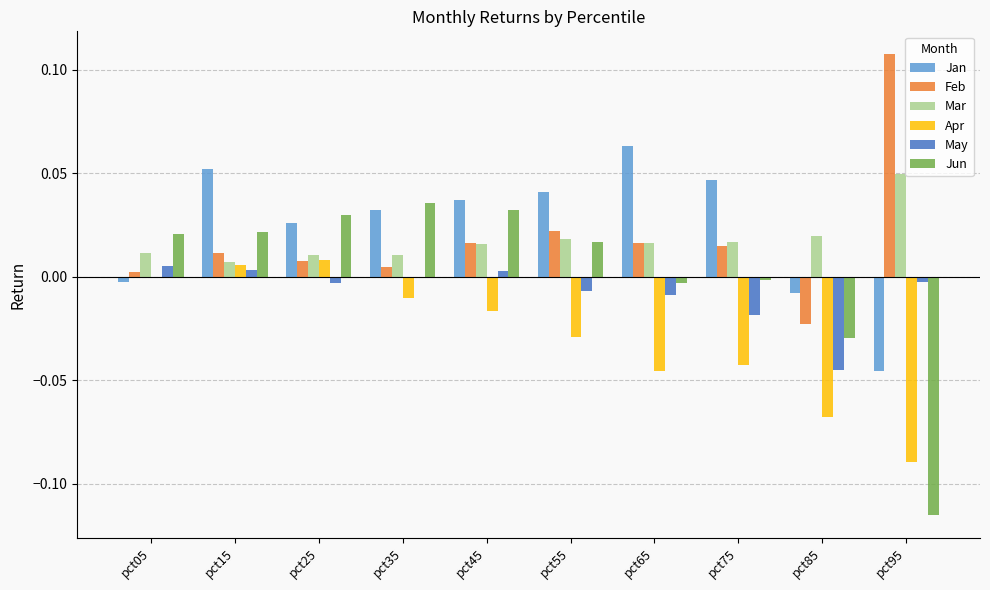

The value of Feb at pct15 is 0.0. True or false?

True